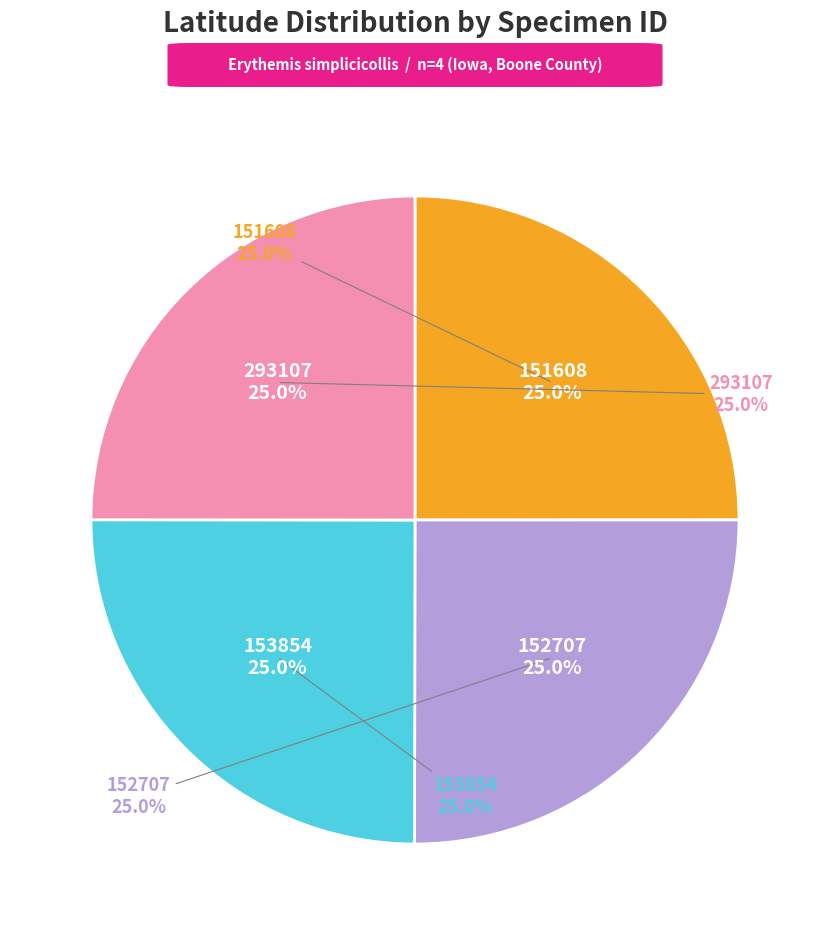

Does 151608 account for over 50% of the chart?

No